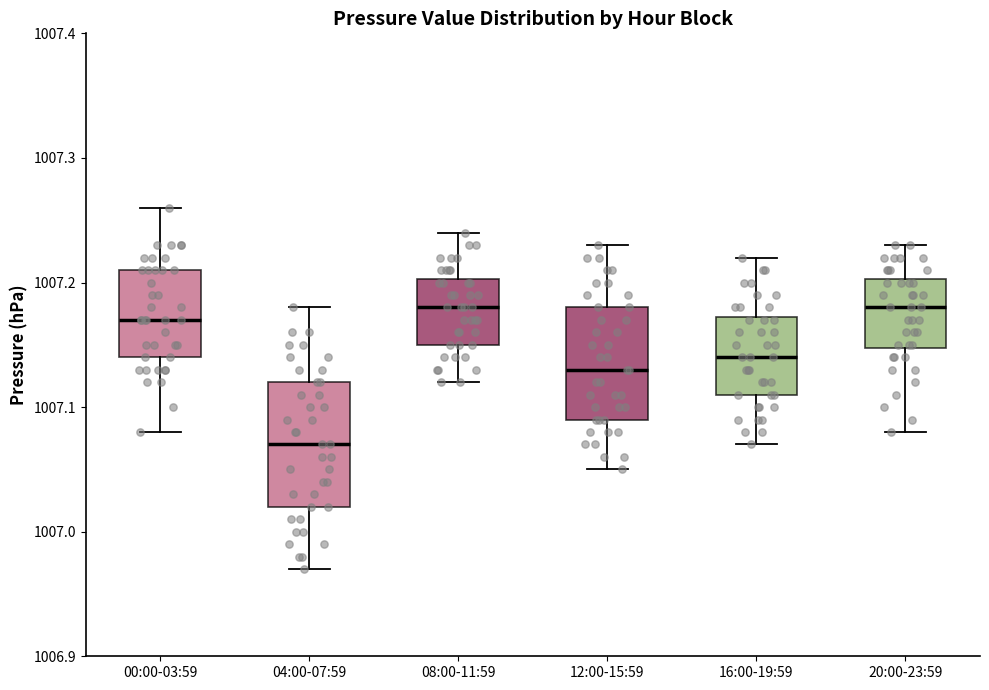

Reading left to right, transcribe this box plot: for each box, give where its median line is, the range the box spans, and where its two whiskers end, as read against the y-axis. The values are not printed on the chart, so give them approximately, as read against the axis.

00:00-03:59: median 1007.17, box 1007.14 to 1007.21, whiskers 1007.08 to 1007.26
04:00-07:59: median 1007.07, box 1007.02 to 1007.12, whiskers 1006.97 to 1007.18
08:00-11:59: median 1007.18, box 1007.15 to 1007.20, whiskers 1007.12 to 1007.24
12:00-15:59: median 1007.13, box 1007.09 to 1007.18, whiskers 1007.05 to 1007.23
16:00-19:59: median 1007.14, box 1007.11 to 1007.17, whiskers 1007.07 to 1007.22
20:00-23:59: median 1007.18, box 1007.15 to 1007.20, whiskers 1007.08 to 1007.23